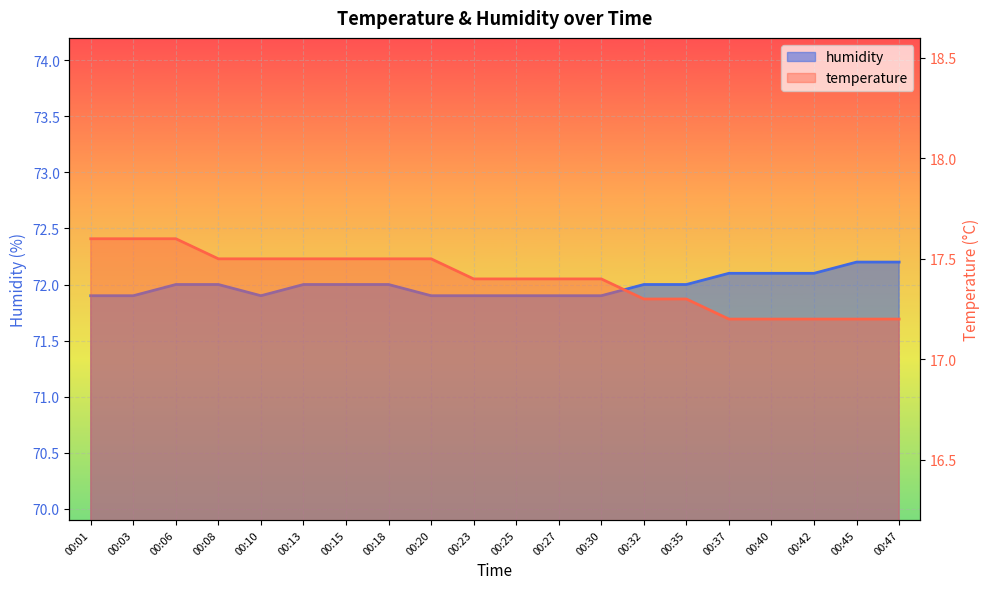

True or false: humidity has a value of 72.0 at 00:13.

True